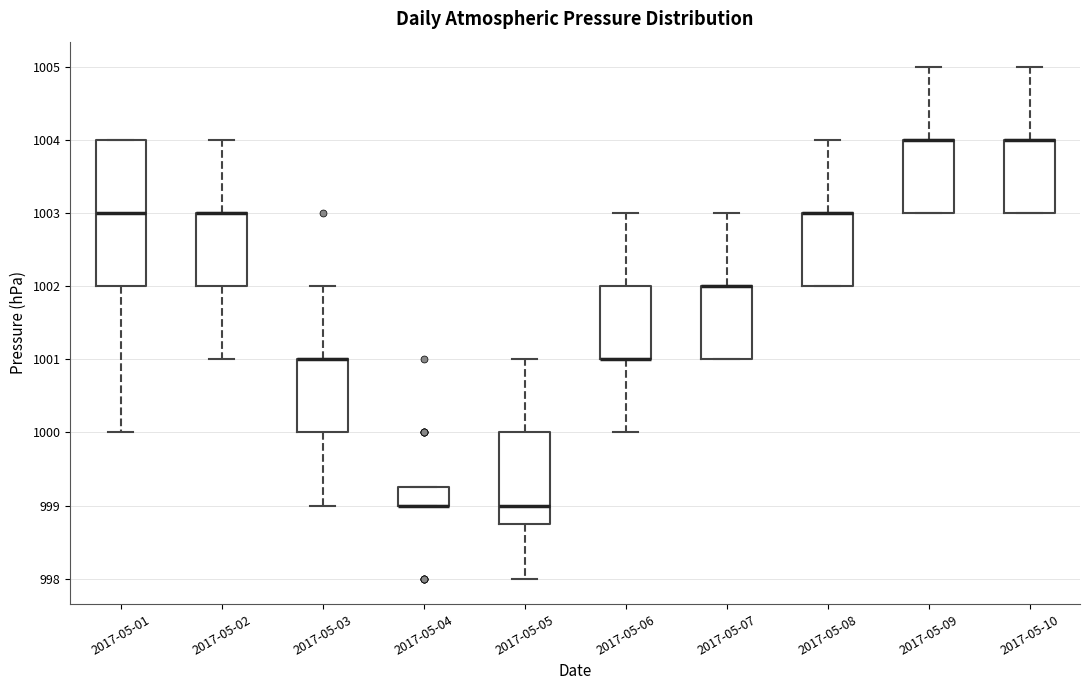

Comparing the boxes themselves (not the whiskers), which one is the tallest?

2017-05-01